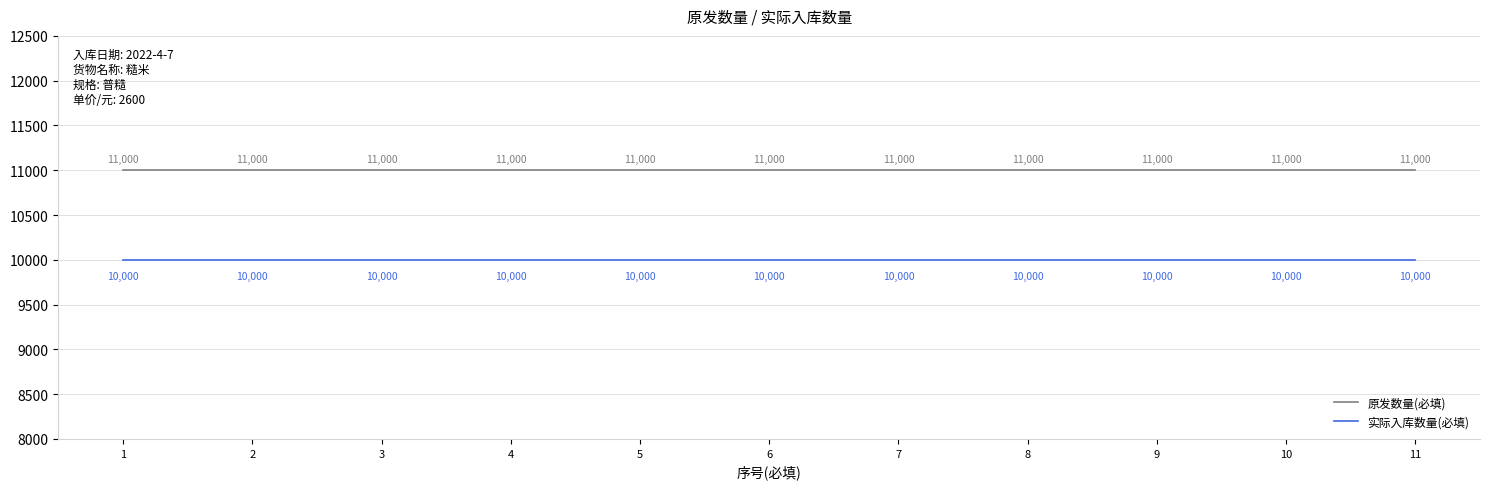

What is the maximum value for 实际入库数量(必填)?

10000